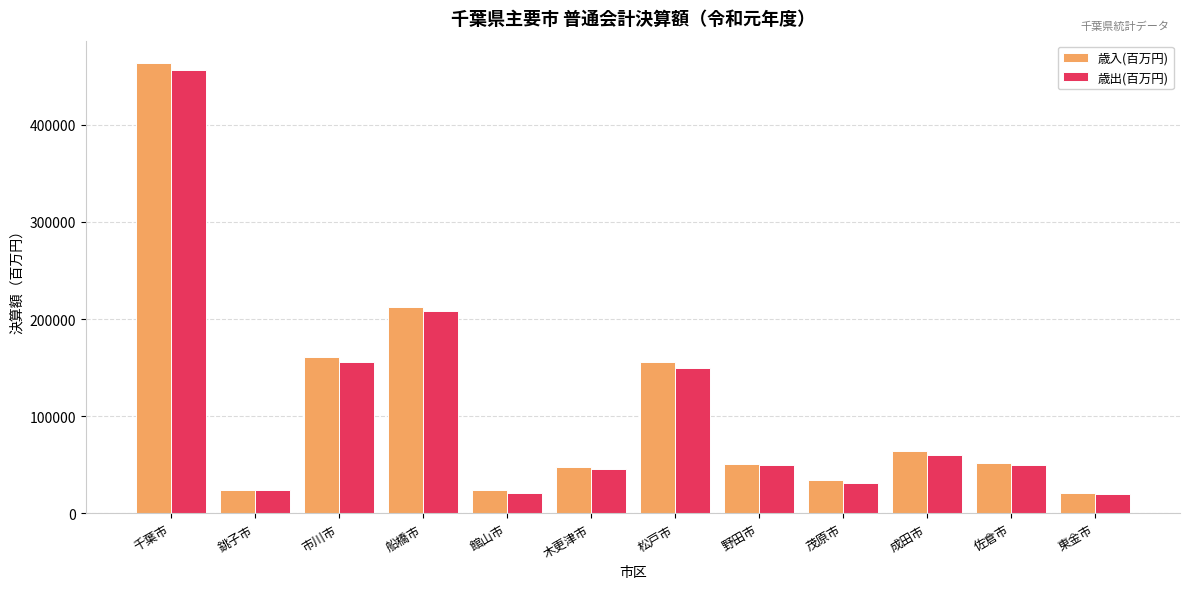

How many groups of bars are there?

12